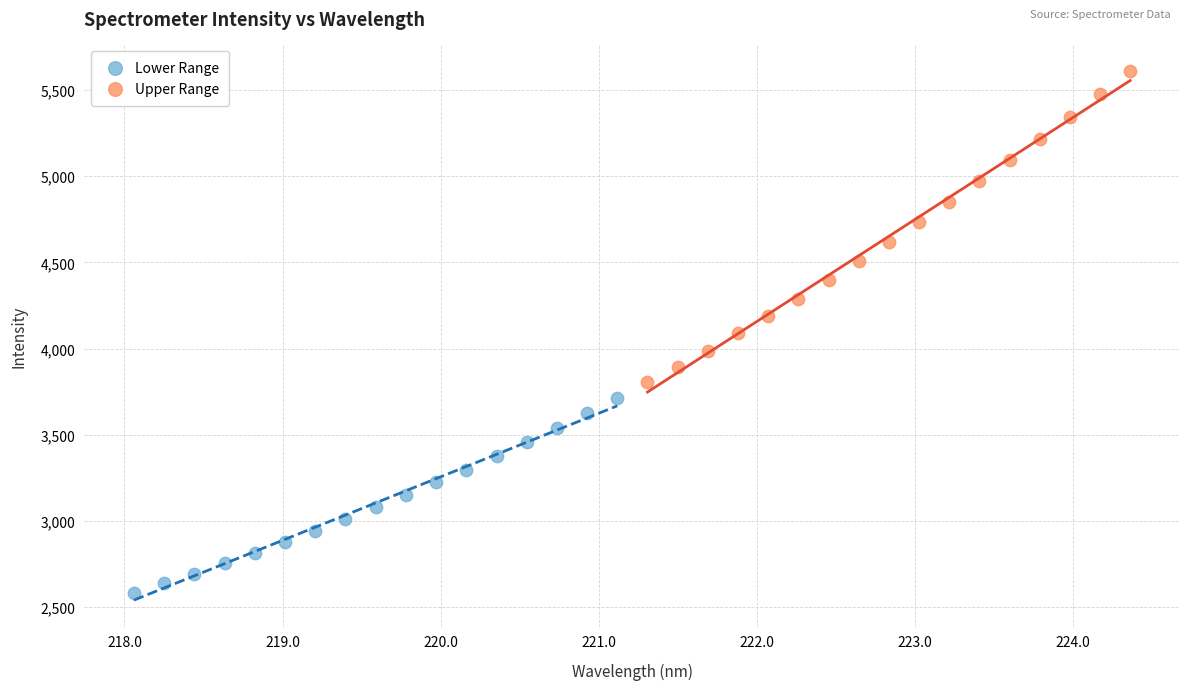

Which series has the widest spread of Y values?

Upper Range